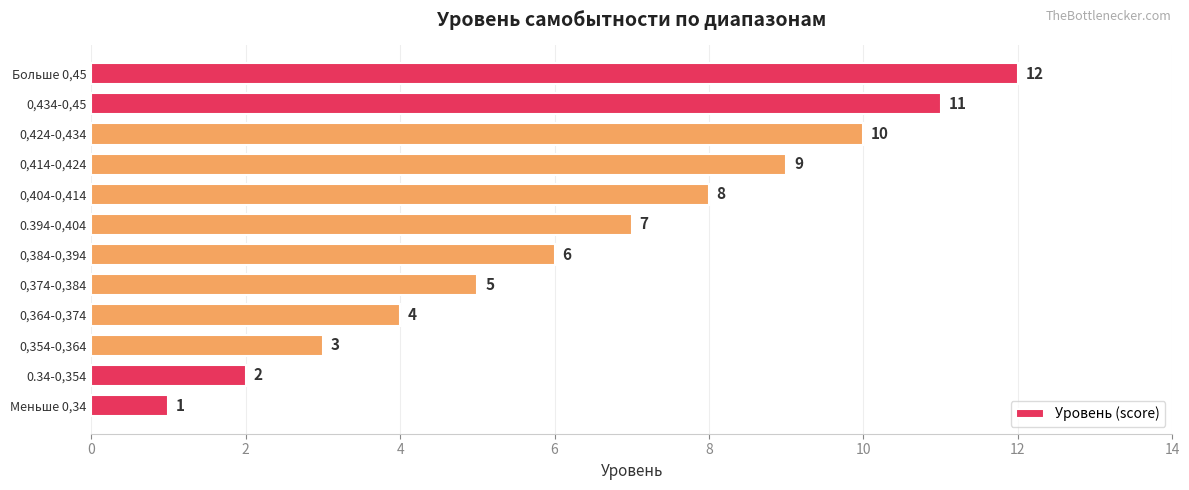

What is the change in value from 0,414-0,424 to 0,434-0,45?

+2